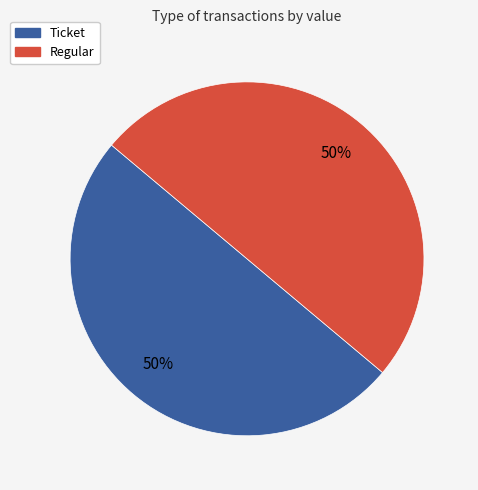

To the nearest percent, what is the difference between the largest and smallest slice percentages?

0%